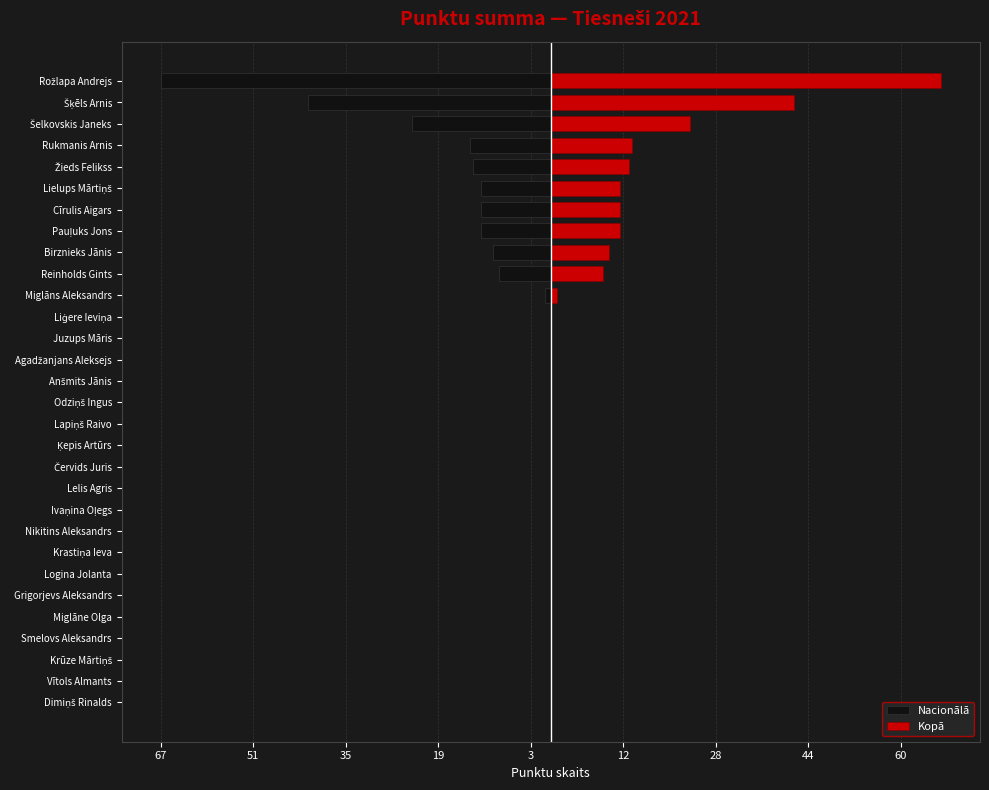

The Kopā series shows 10.0 at Birznieks Jānis. True or false?

True